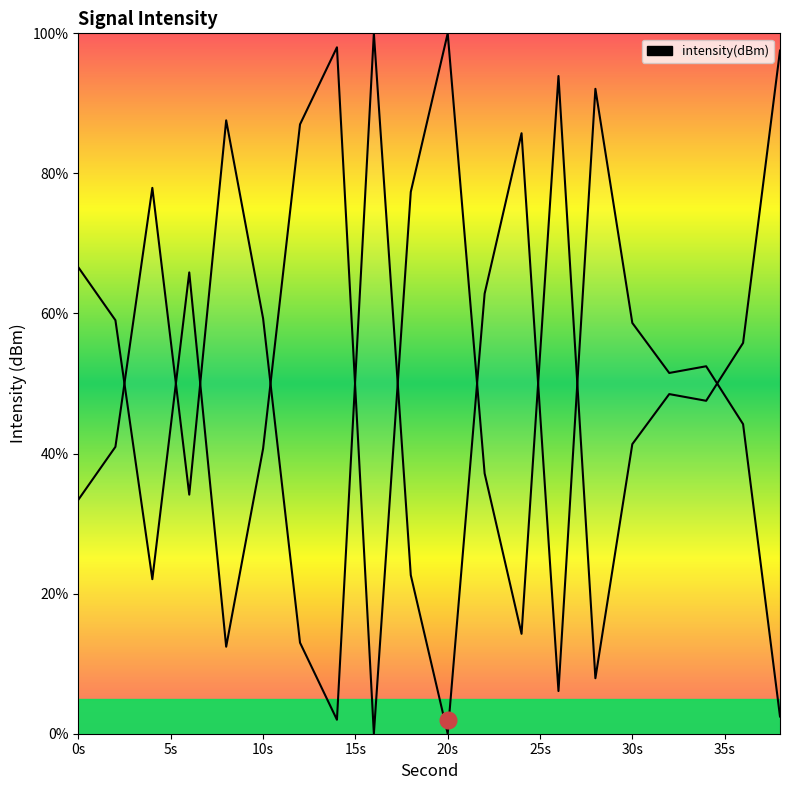

What is the greatest value displayed?

100.0